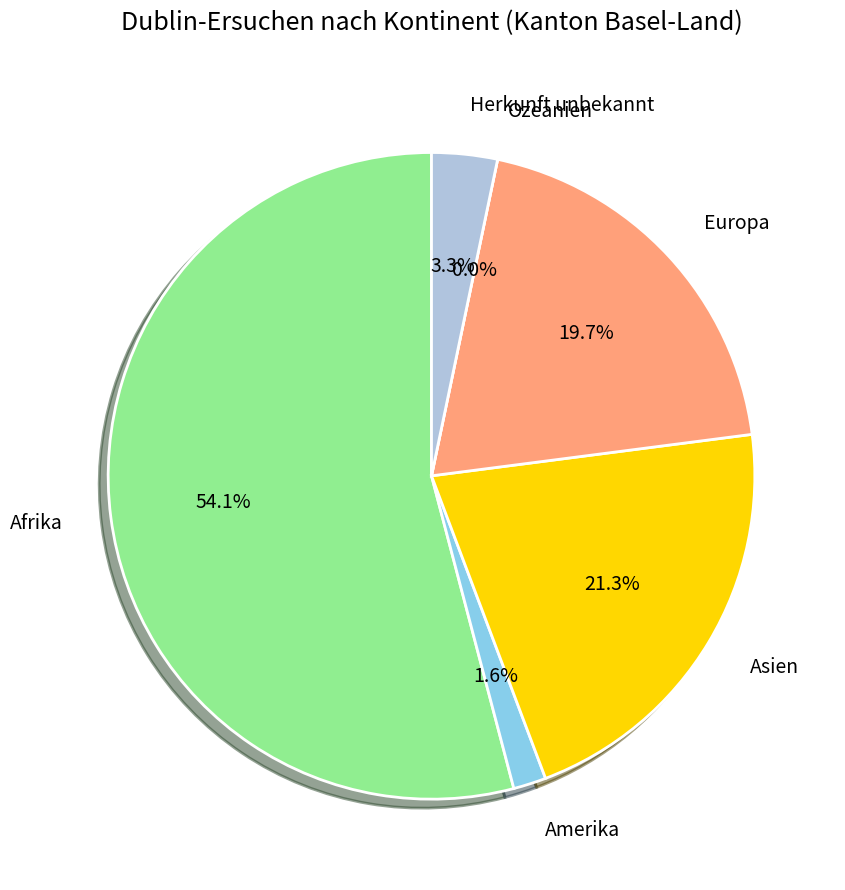

To the nearest percent, what portion does Asien represent?

21%